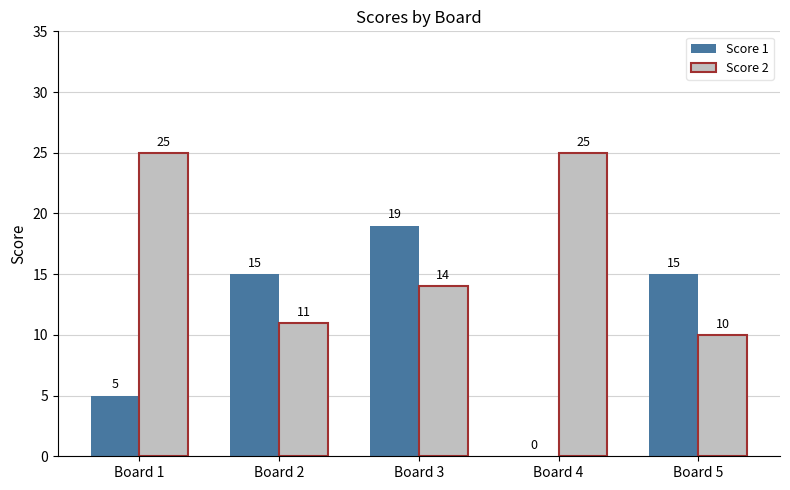

What is the maximum value for Score 1?

19